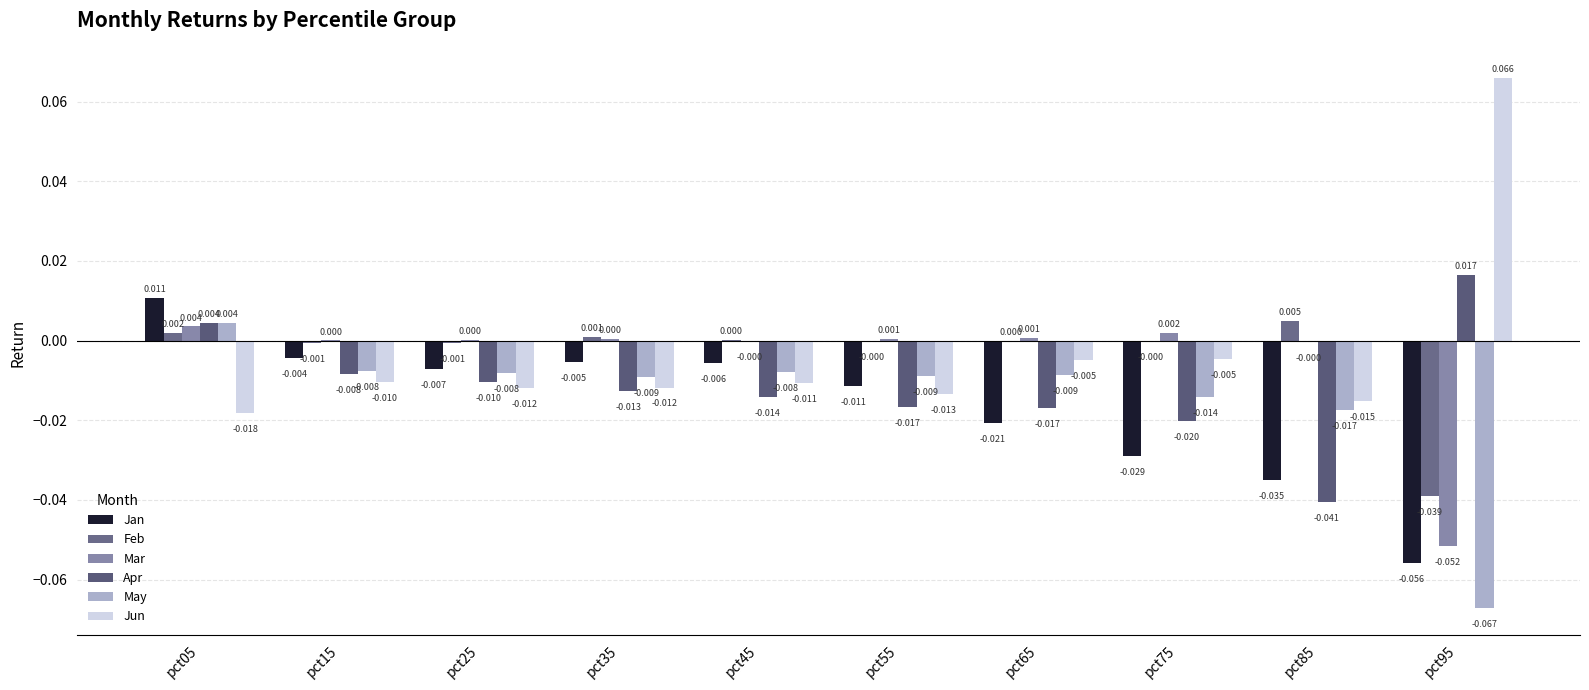

At which category is the sum across all series the highest?

pct05